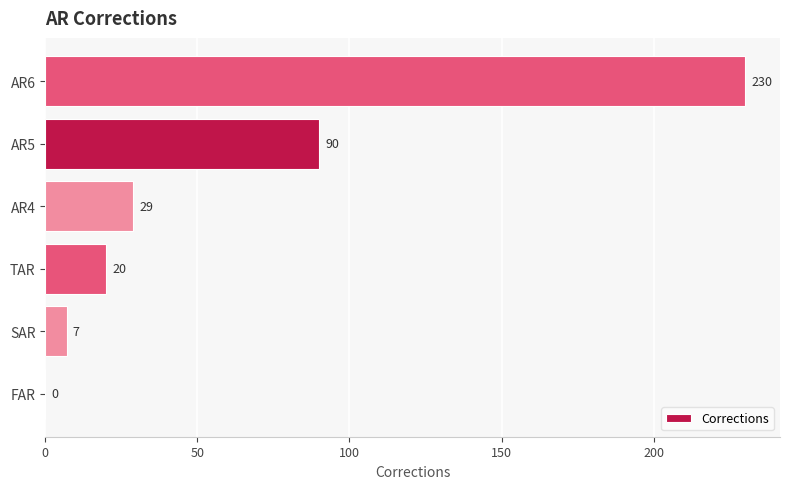

What is the greatest value displayed?

230